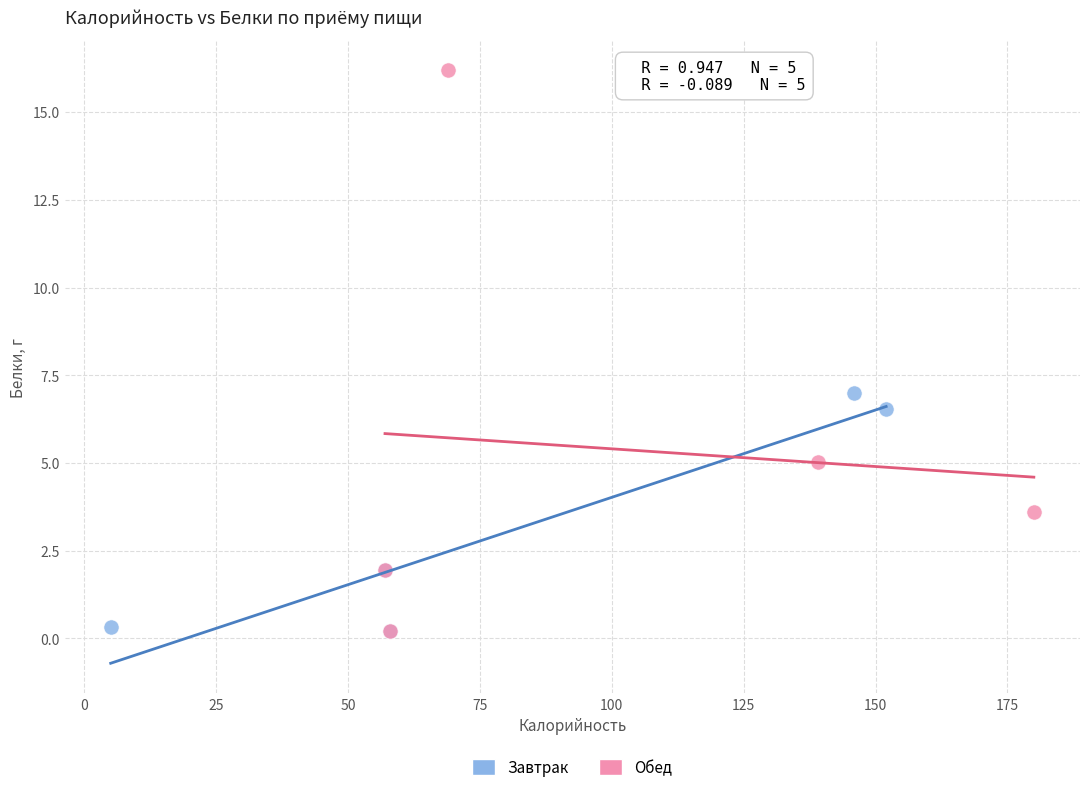

What are all the series names shown in the legend?

Завтрак, Обед